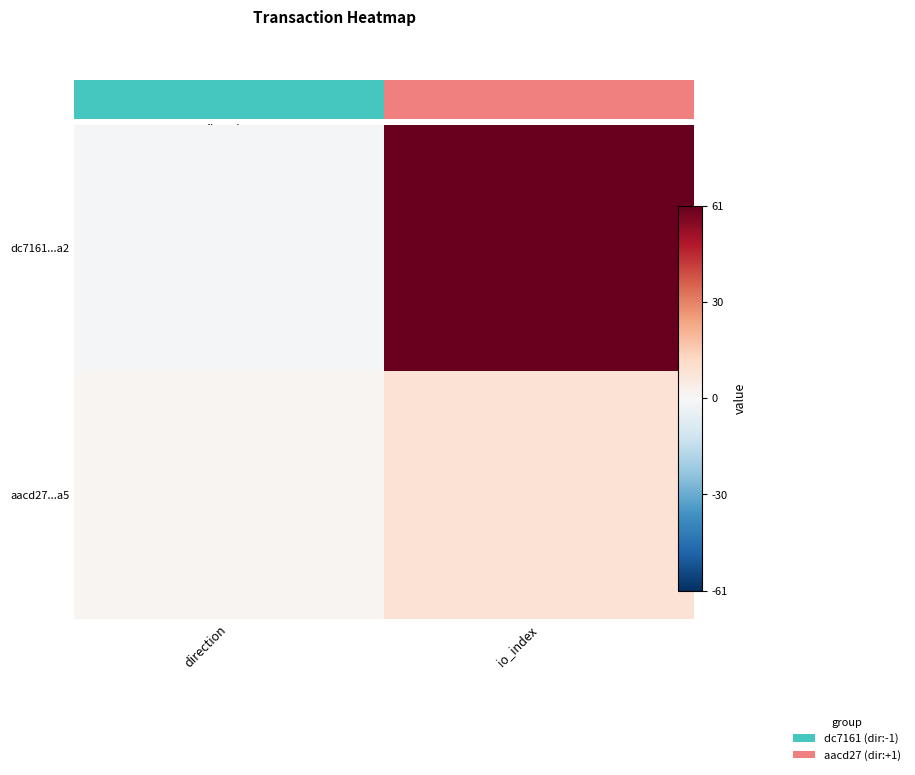

What is the minimum value shown in the chart?

-1